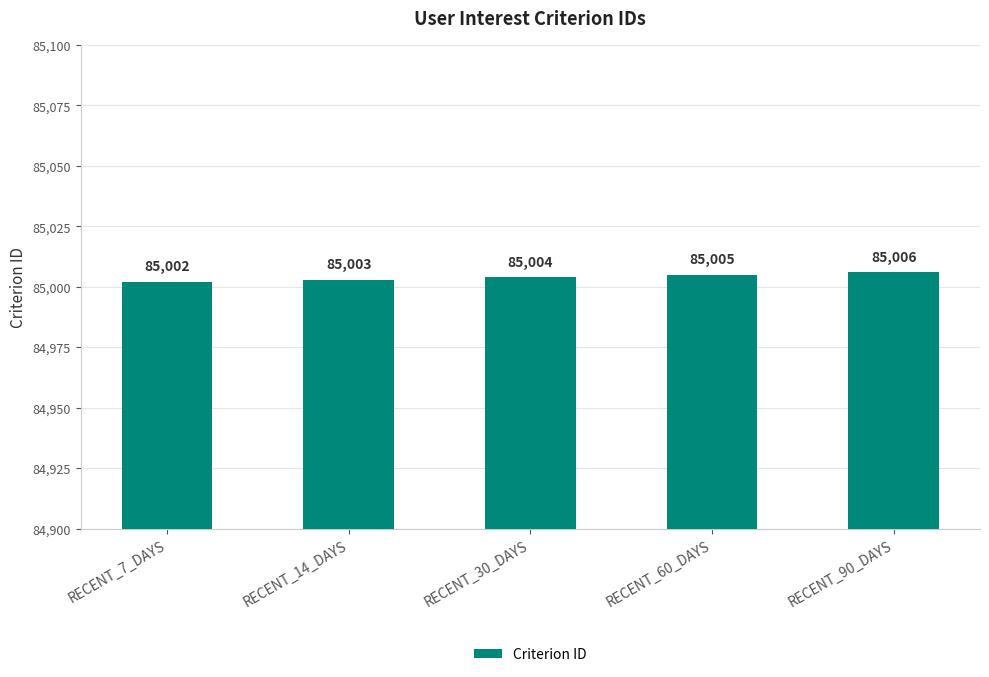

What position from the left is RECENT_90_DAYS?

5